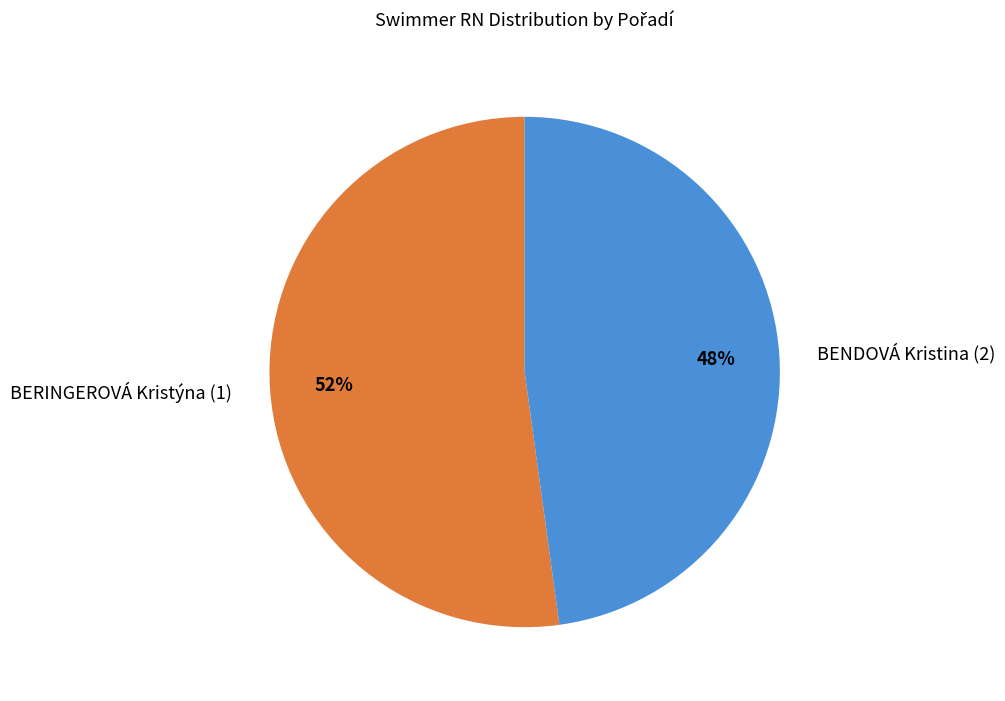

Rank the categories by value from highest to lowest.

BERINGEROVÁ Kristýna (1), BENDOVÁ Kristina (2)